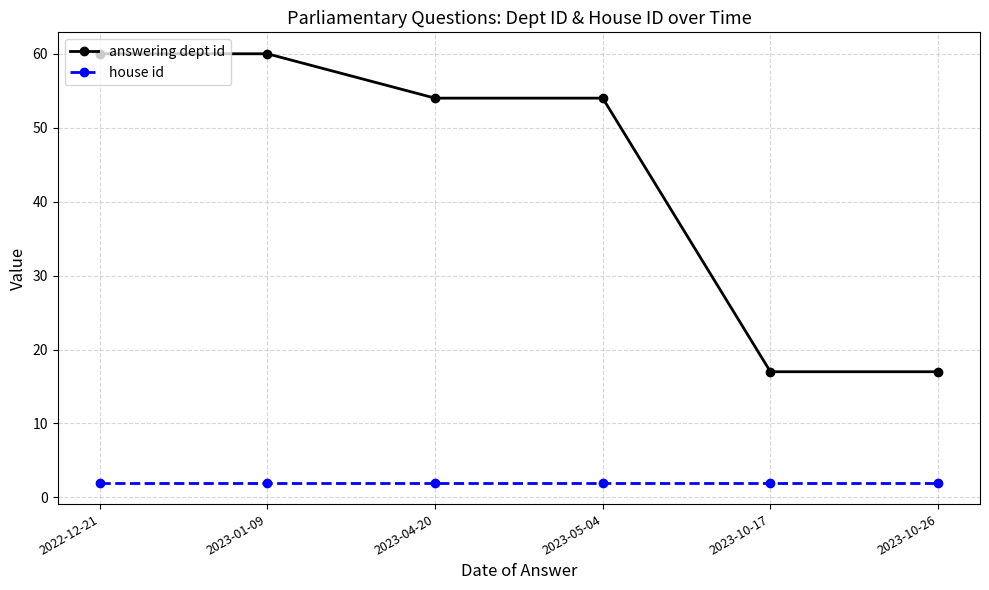

Rank the series by their maximum value, from lowest to highest.

house id, answering dept id